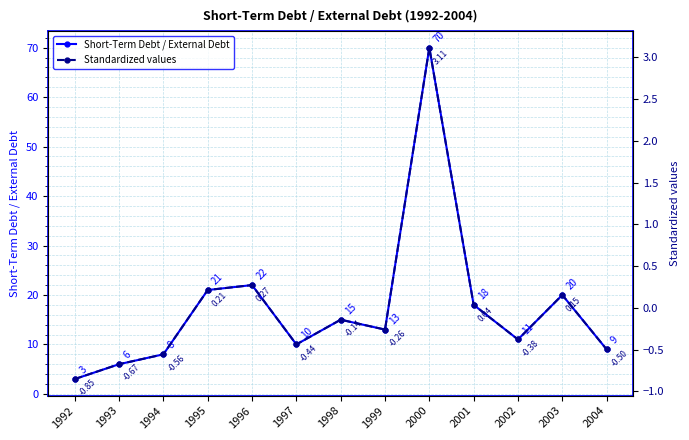

Reading left to right, transcribe all the data shown in this chart.

Short-Term Debt / External Debt: 1992=3.0	1993=6.0	1994=8.0	1995=21.0	1996=22.0	1997=10.0	1998=15.0	1999=13.0	2000=70.0	2001=18.0	2002=11.0	2003=20.0	2004=9.0
Standardized values: 1992=-0.9	1993=-0.7	1994=-0.6	1995=0.2	1996=0.3	1997=-0.4	1998=-0.1	1999=-0.3	2000=3.1	2001=0.0	2002=-0.4	2003=0.2	2004=-0.5